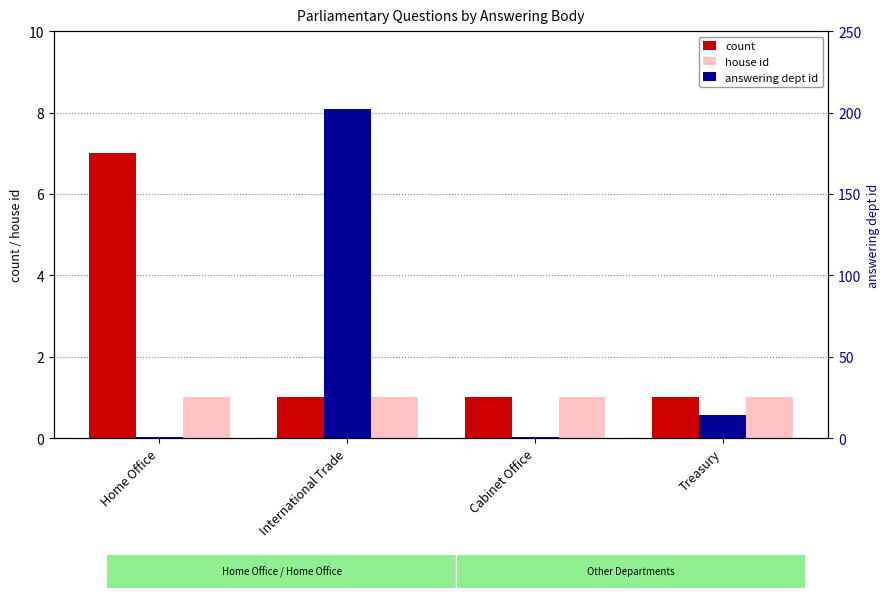

What is the average value of the count series?

2